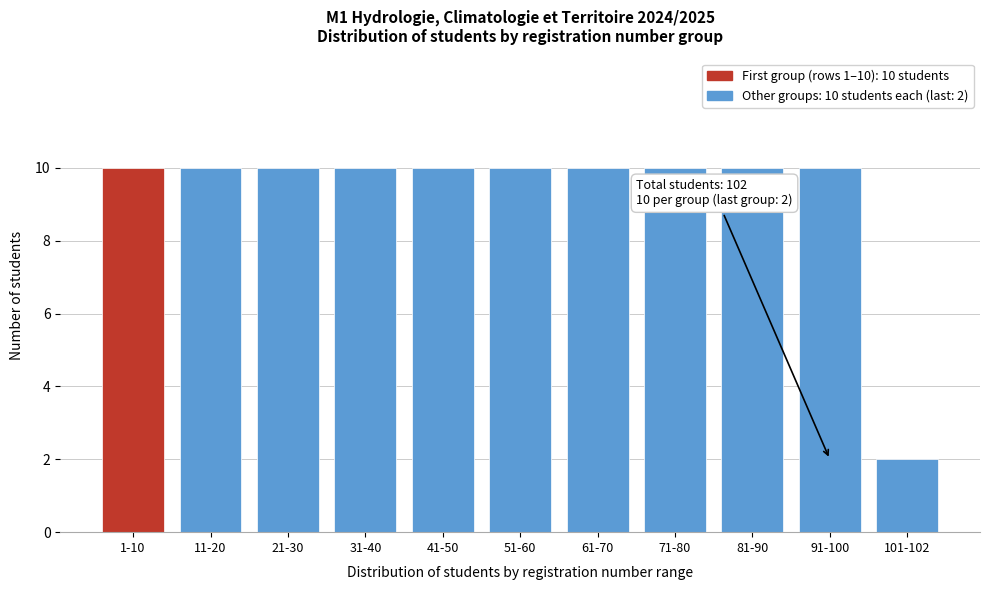

Reading left to right, transcribe all the data shown in this chart.

10	10	10	10	10	10	10	10	10	10	2